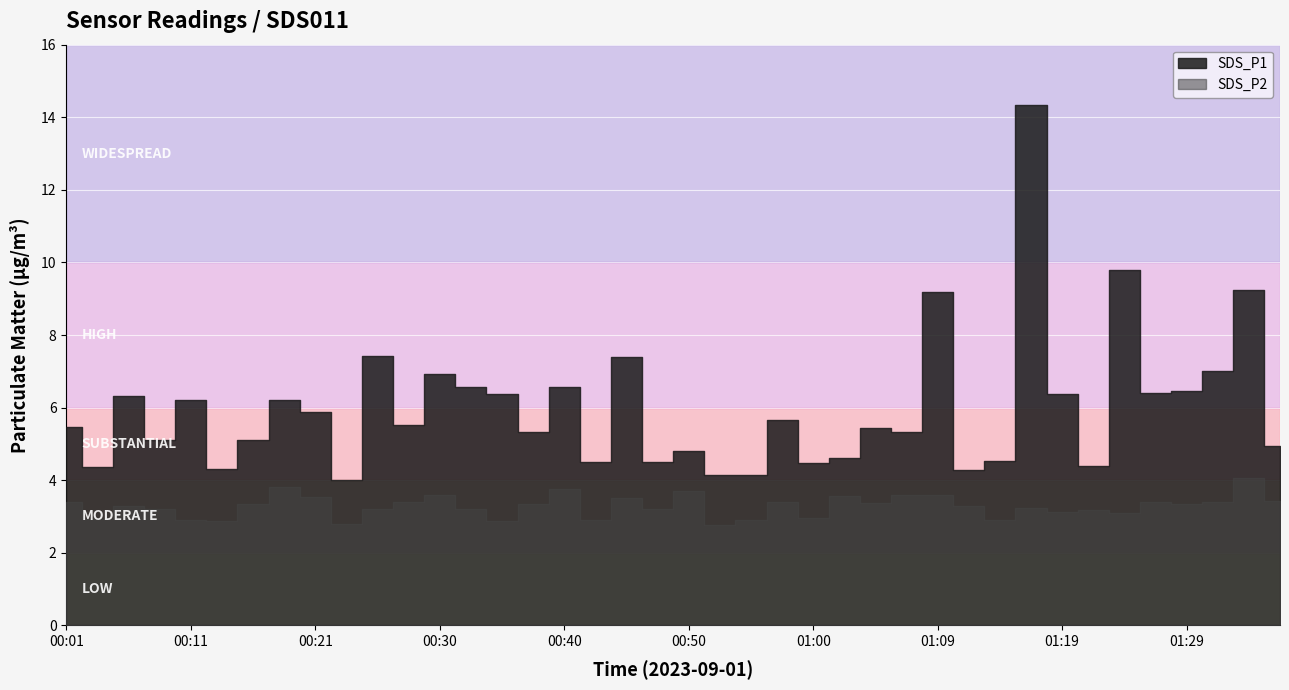

In SDS_P2, how many points are higher than both neighbors (excluding endpoints)?

12